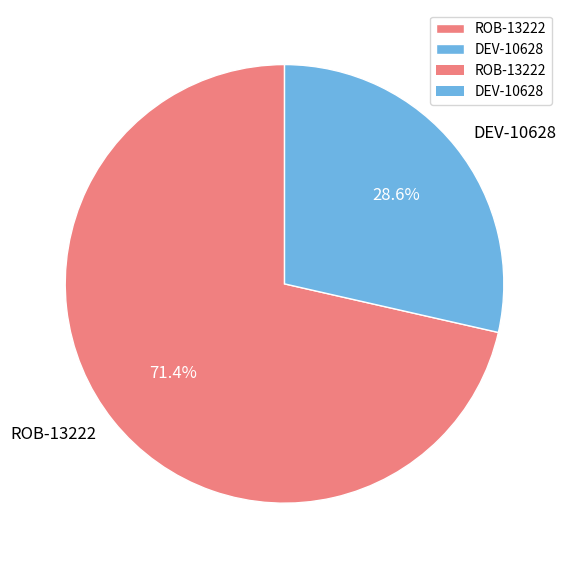

Is there any slice that represents more than half of the pie?

Yes